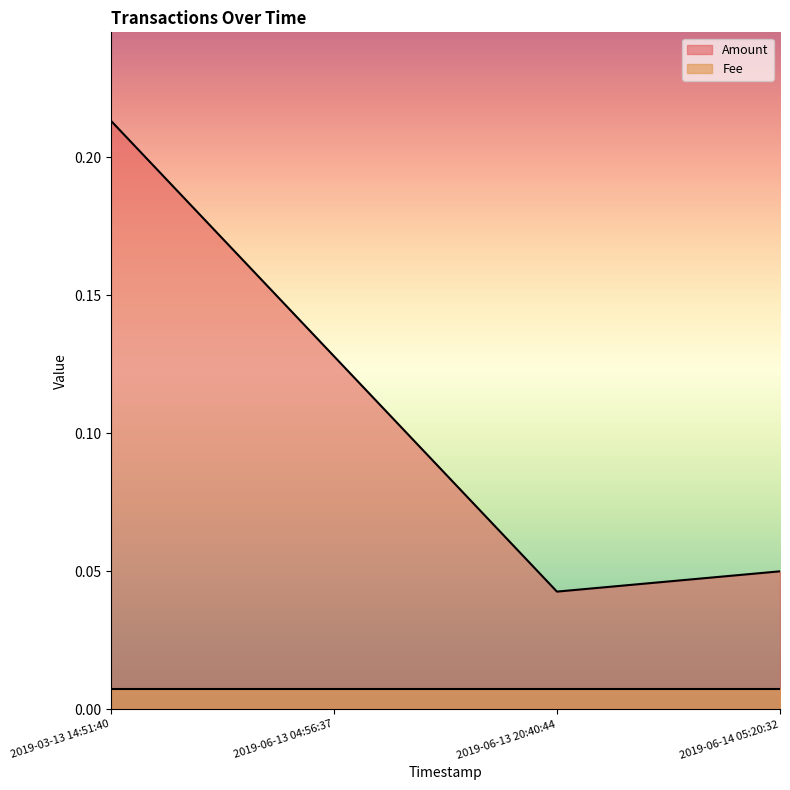

What is the difference between the values at 2019-06-13 20:40:44 and 2019-03-13 14:51:40?

0.2